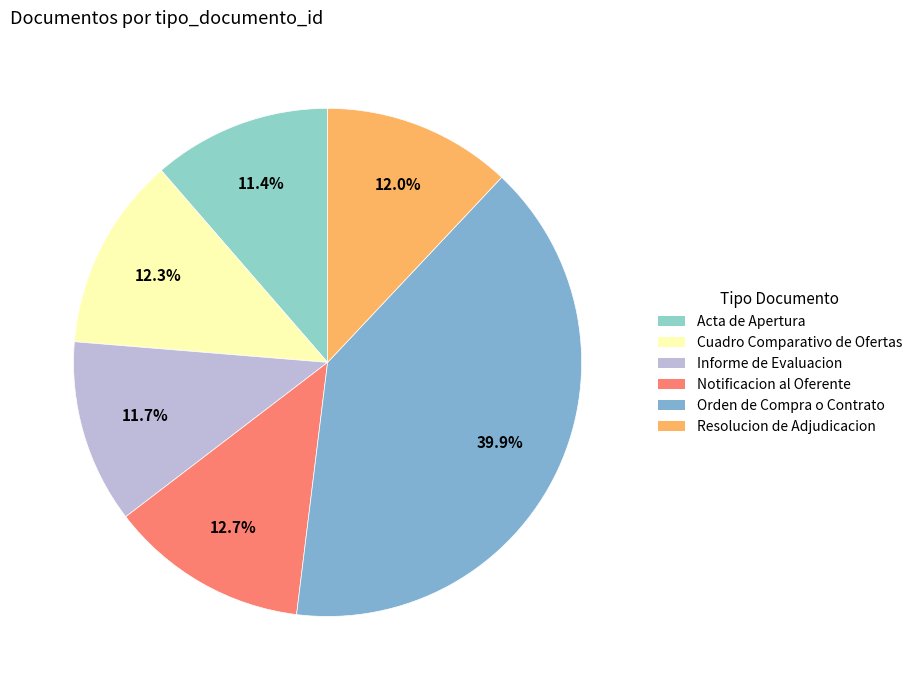

What percentage do Acta de Apertura and Cuadro Comparativo de Ofertas together represent?

23.7%